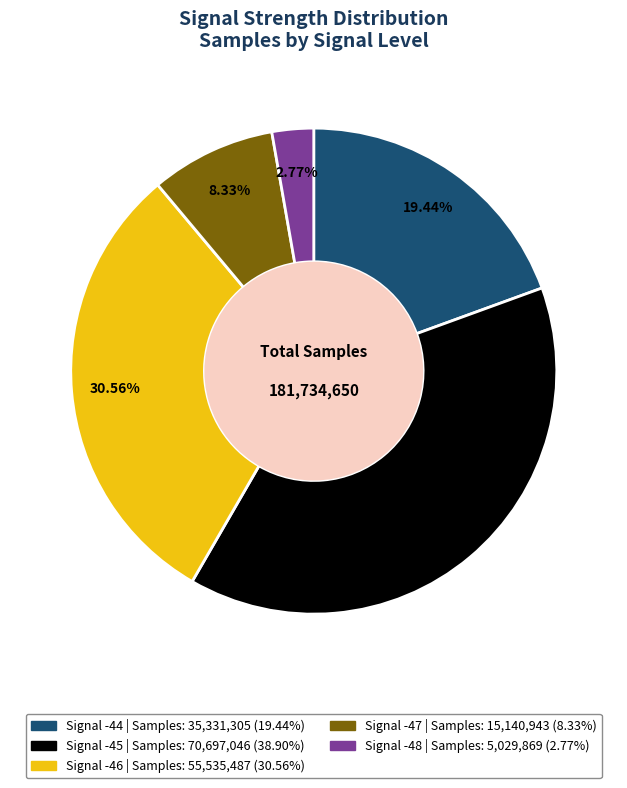

Does any single category account for the majority?

No